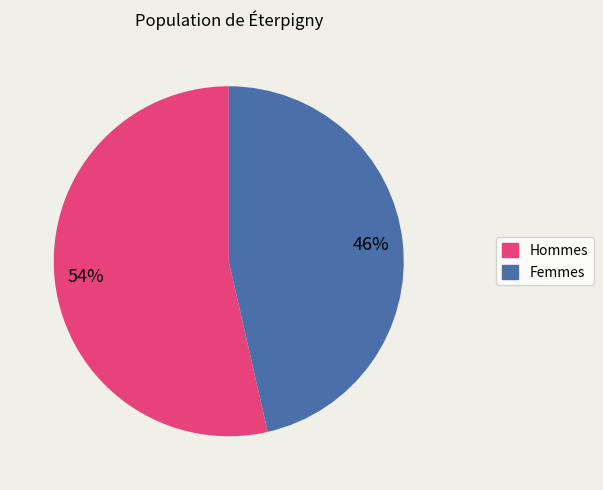

Is there any slice that represents more than half of the pie?

Yes